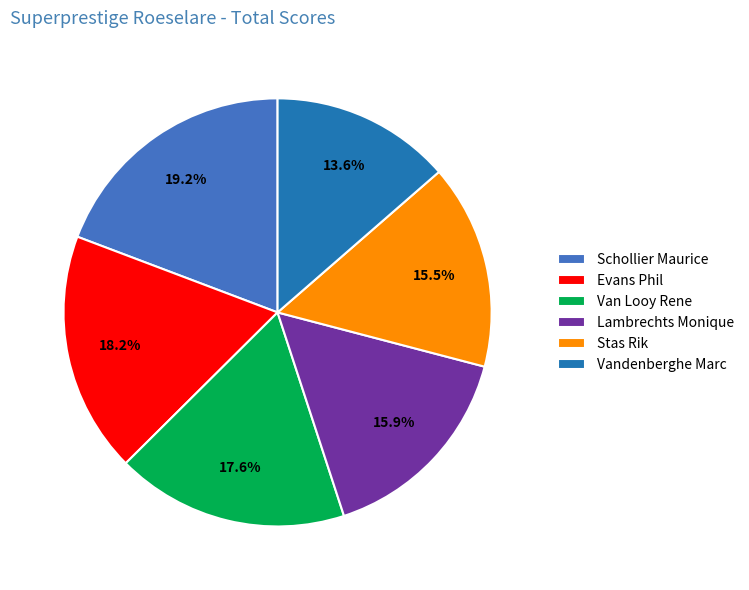

What percentage do Vandenberghe Marc and Van Looy Rene together represent?

31.2%